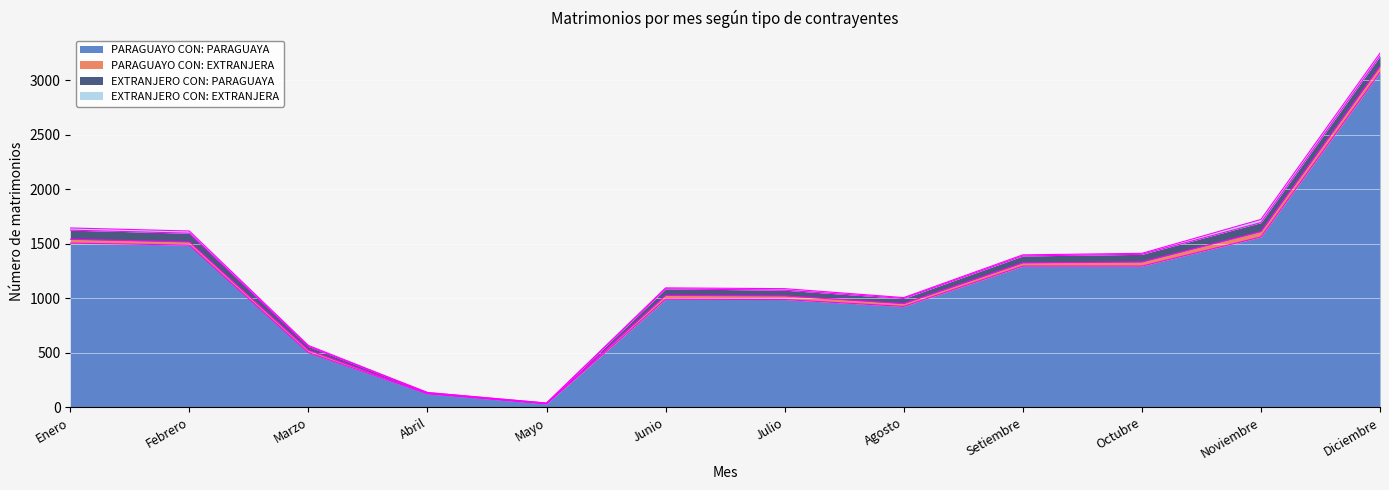

How many series are shown in this chart?

4